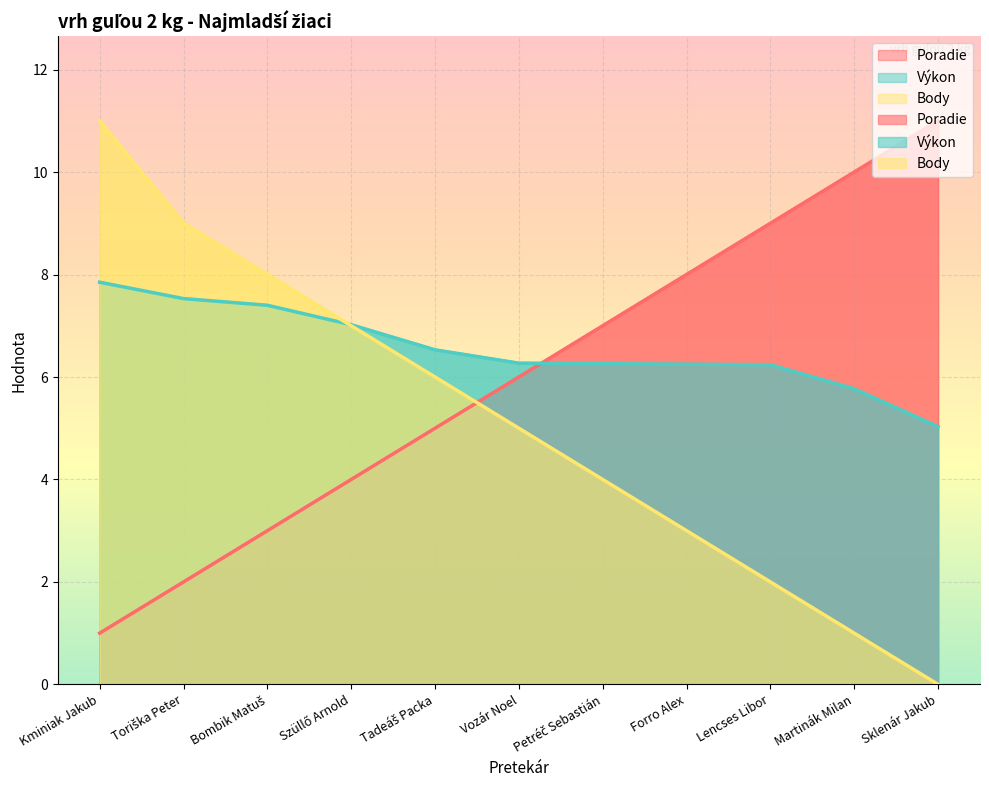

What are all the series names shown in the legend?

Poradie, Výkon, Body